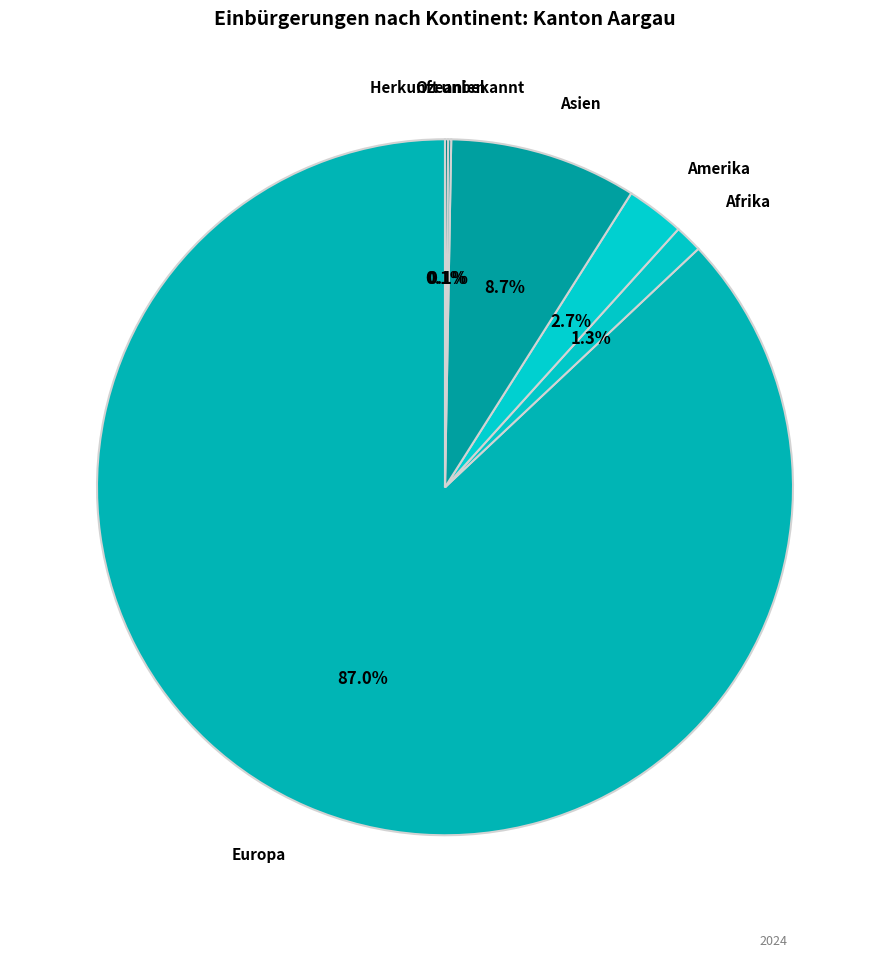

To the nearest percent, what is the average slice percentage?

17%